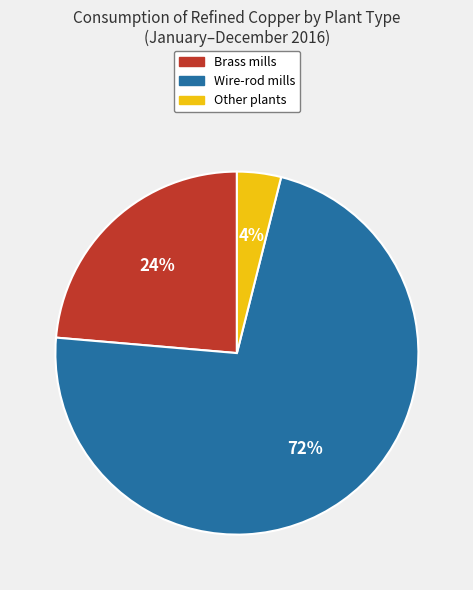

To the nearest percent, what percentage of the pie is Wire-rod mills?

72%